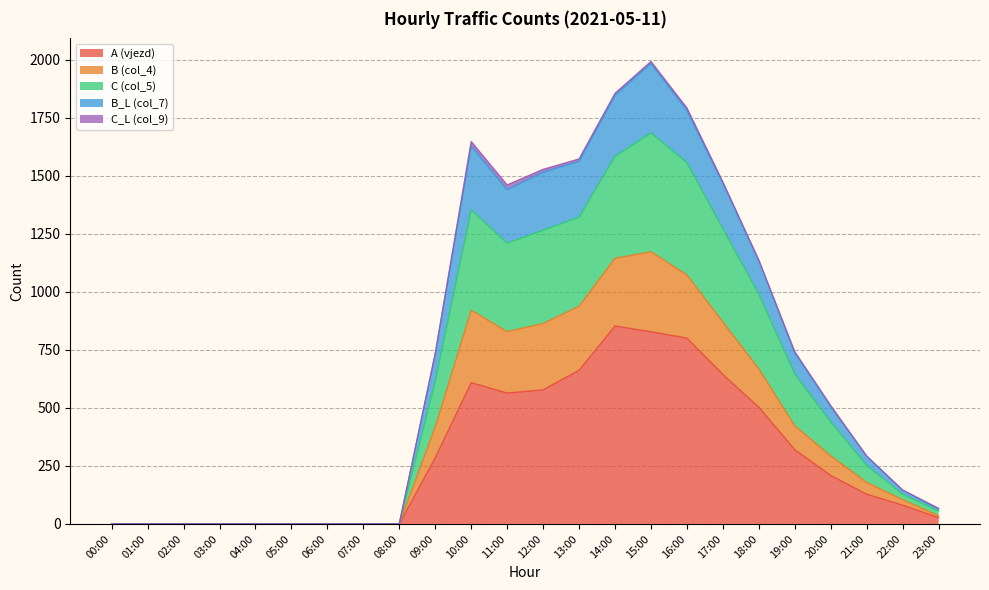

Is it true that A (vjezd) equals 0 at 01:00?

True